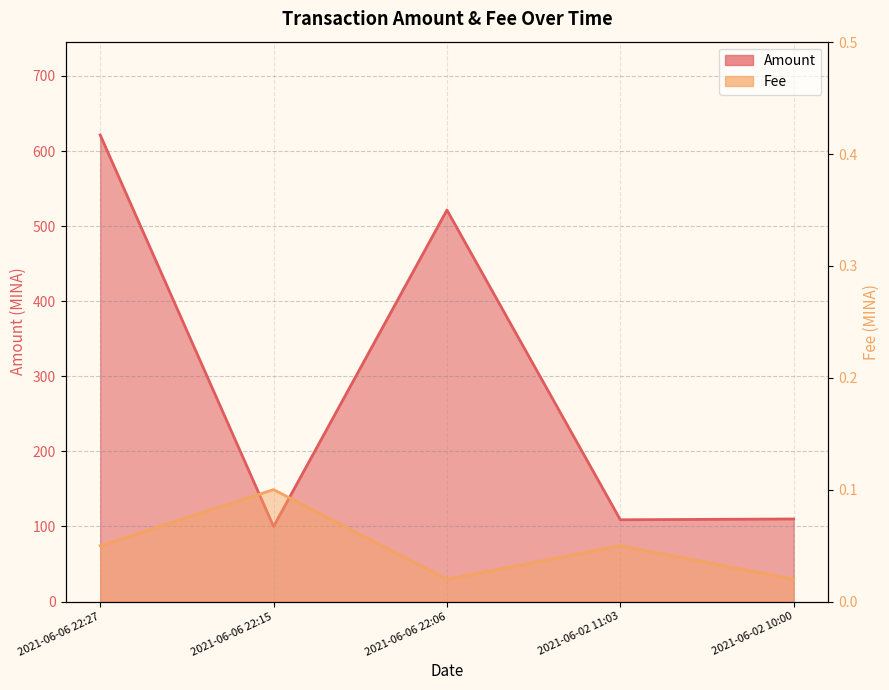

True or false: Amount and Fee intersect in this chart.

False